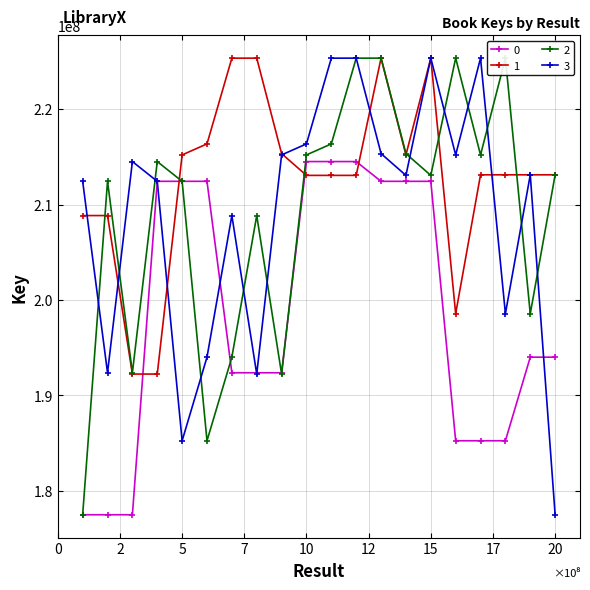

At how many categories does at least one series exceed 183385122?

20